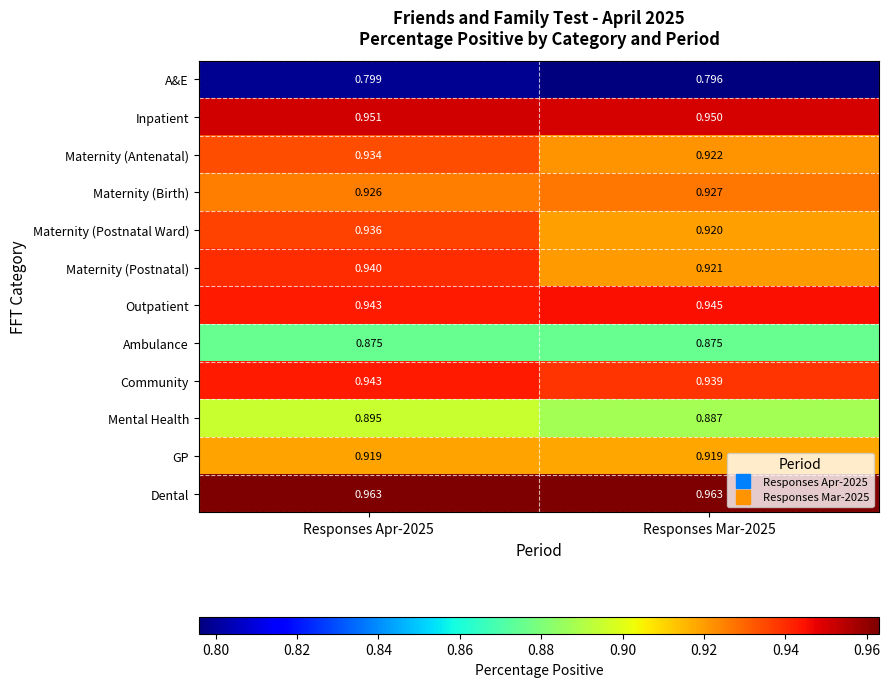

At Responses Mar-2025, list the series in order from largest to smallest.

Dental, Inpatient, Outpatient, Community, Maternity (Birth), Maternity (Antenatal), Maternity (Postnatal), Maternity (Postnatal Ward), GP, Mental Health, Ambulance, A&E